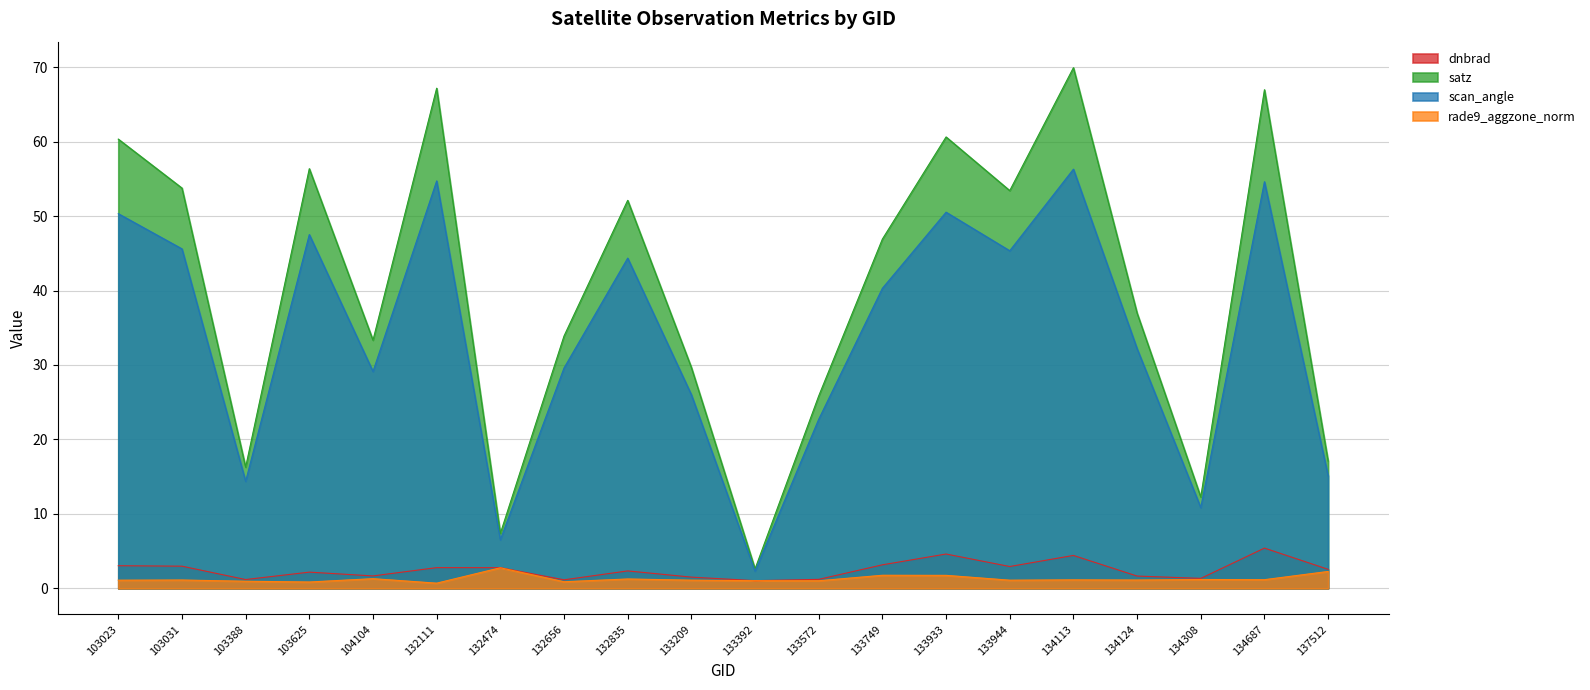

Which series changed the most between 103625 and 134308?

satz